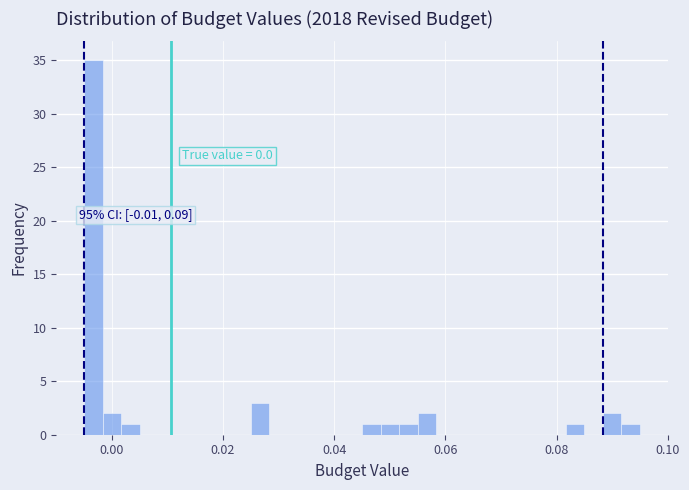

Around what value on the x-axis is the tallest bar? Give the approximate position of its centre, as read against the axis.

-0.004